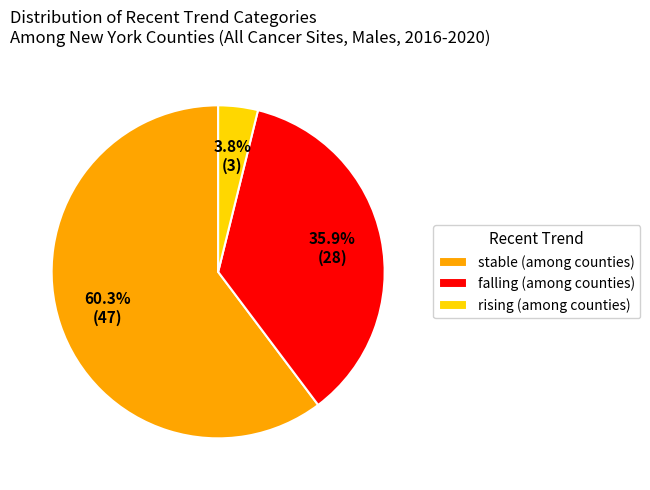

Is there any slice that represents more than half of the pie?

Yes